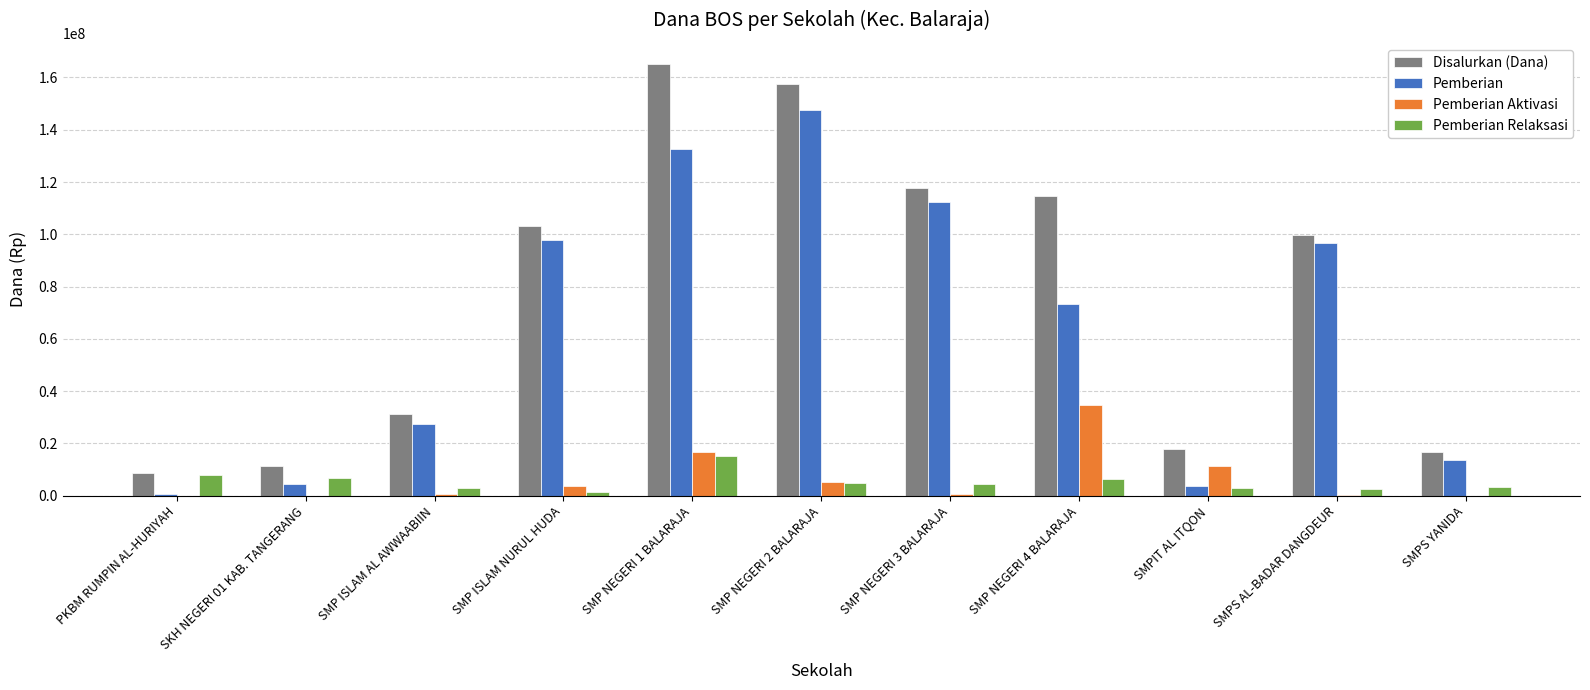

Is the value of Disalurkan (Dana) at SKH NEGERI 01 KAB. TANGERANG greater than the value of Pemberian Aktivasi at SMP NEGERI 1 BALARAJA?

No